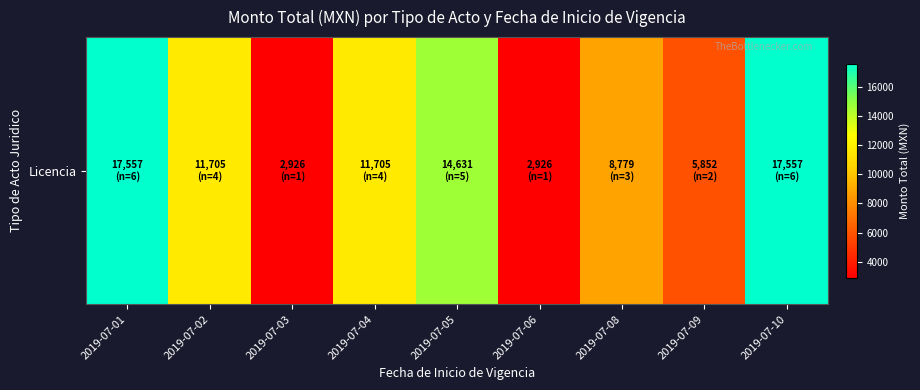

Which label corresponds to the smallest value in the chart?

2019-07-03